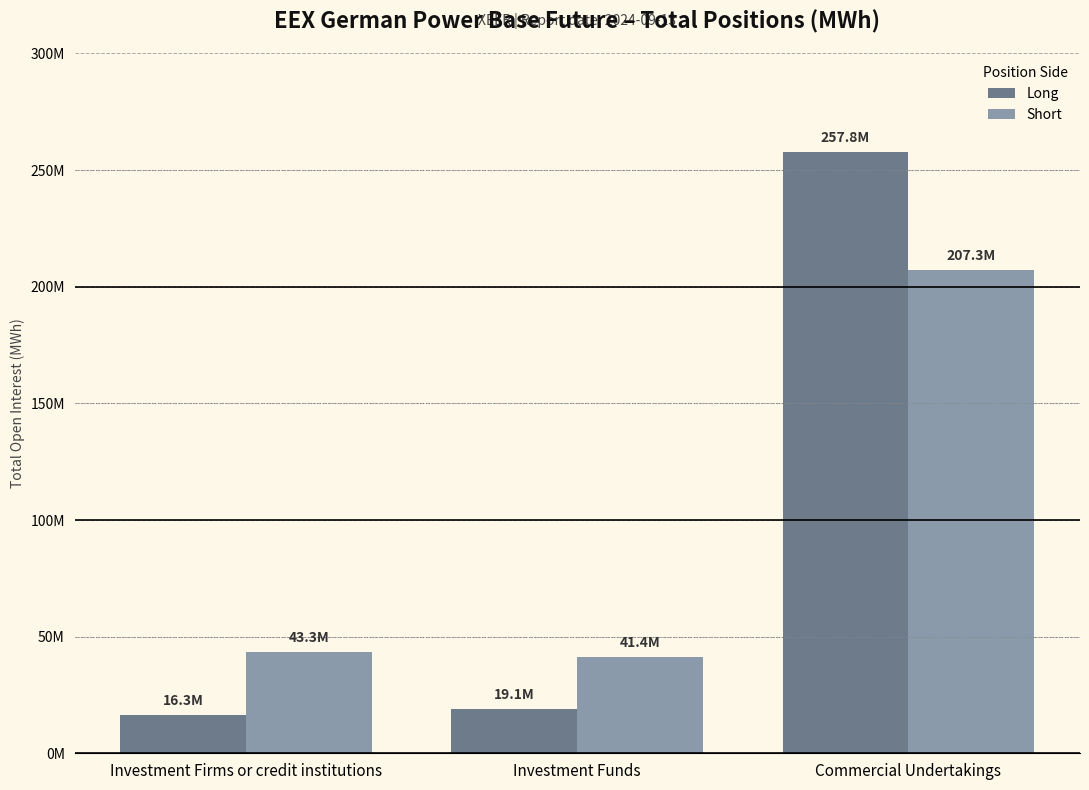

Reading left to right, extract all data points from this chart.

Long: 16260155.8	19087513.0	257805991.8
Short: 43304761.9	41367013.0	207276605.7